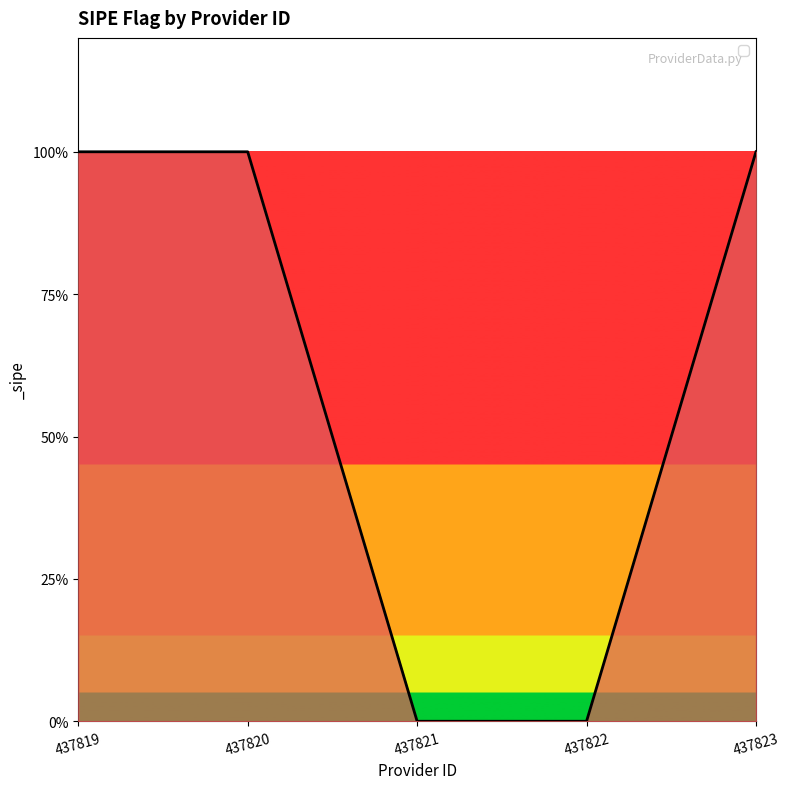

Reading right to left, what are all the values shown in this chart?

1	0	0	1	1